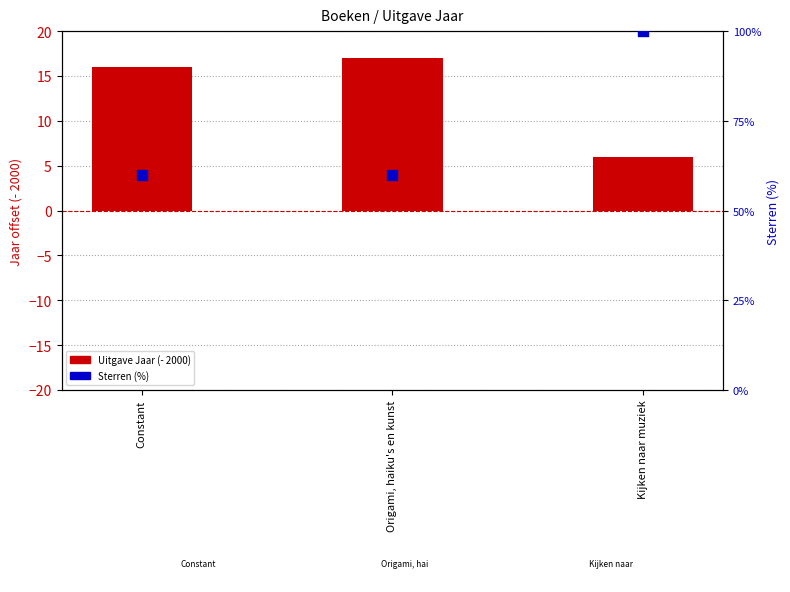

Which series reaches the minimum Y coordinate?

Uitgave Jaar (- 2000)